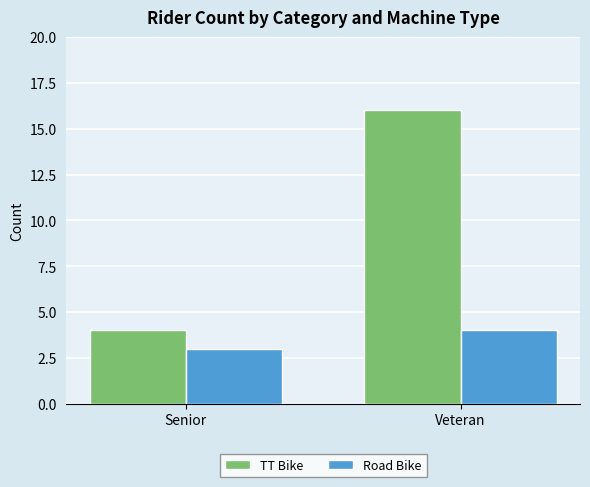

How many Road Bike values are between 3 and 4?

2